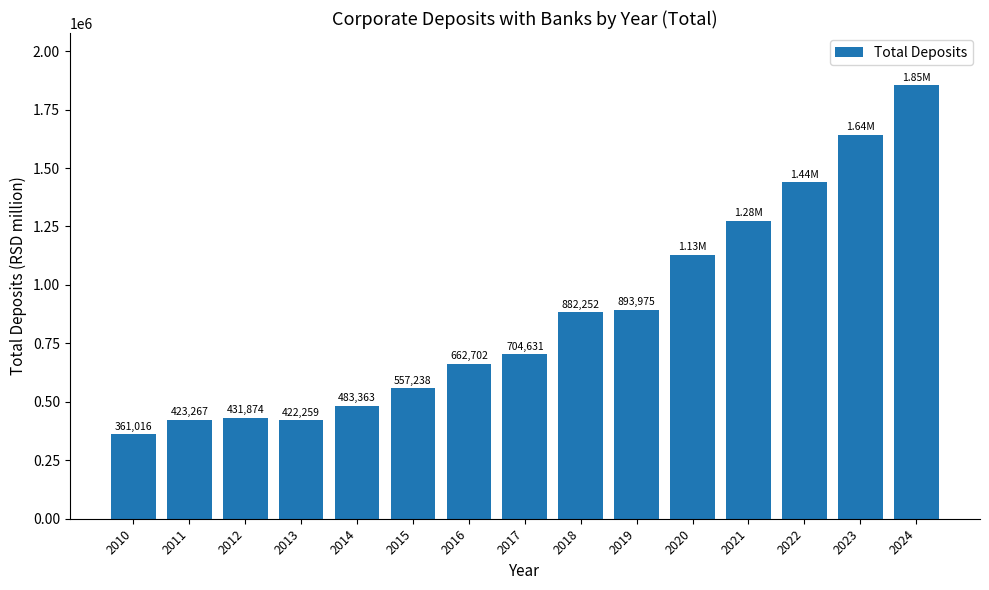

What is the value of the 13th bar from the left?

1439923.1